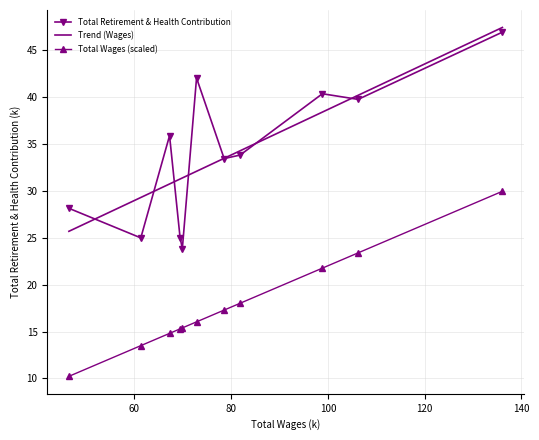

Which series has the widest spread of values?

Total Retirement & Health Contribution